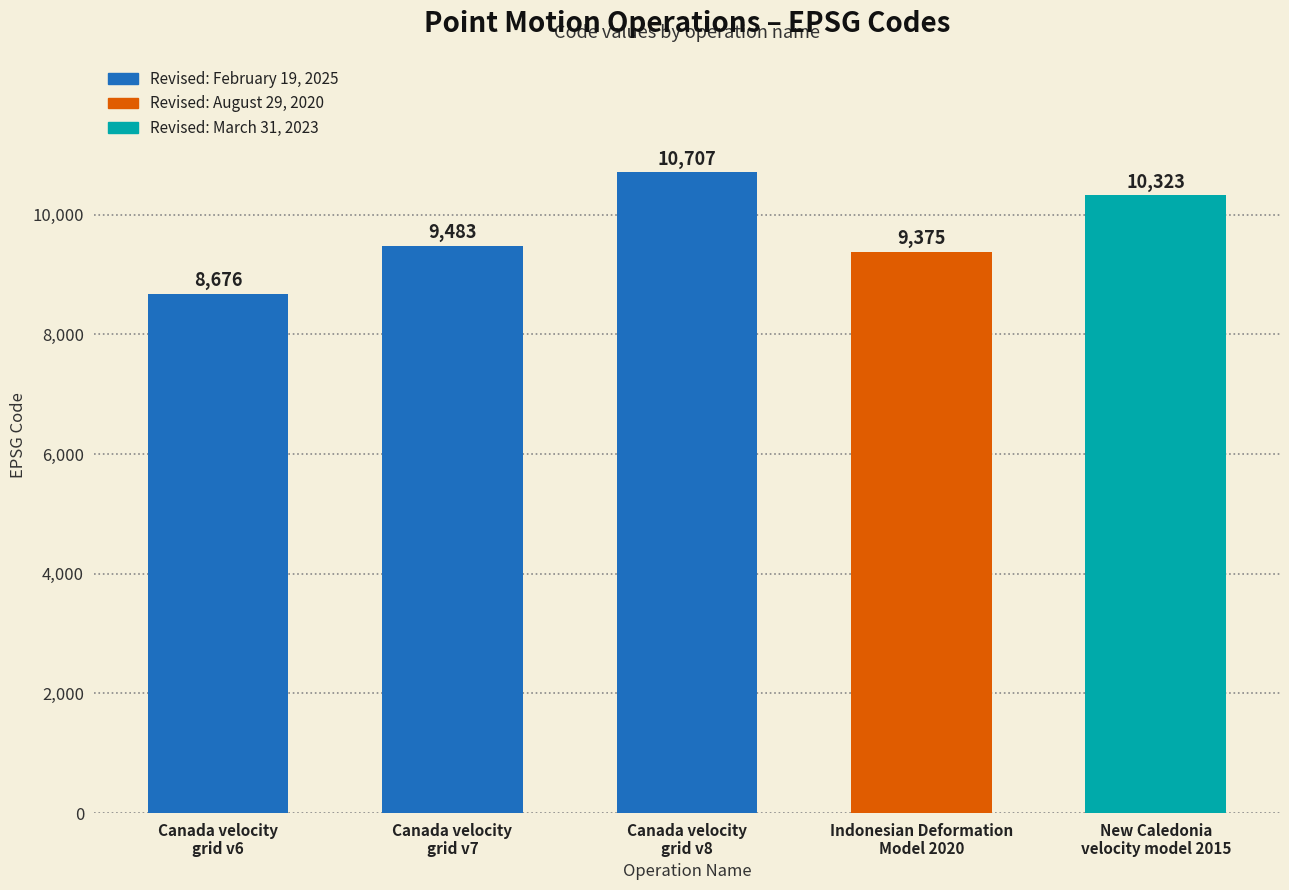

How many values are below 9483?

2